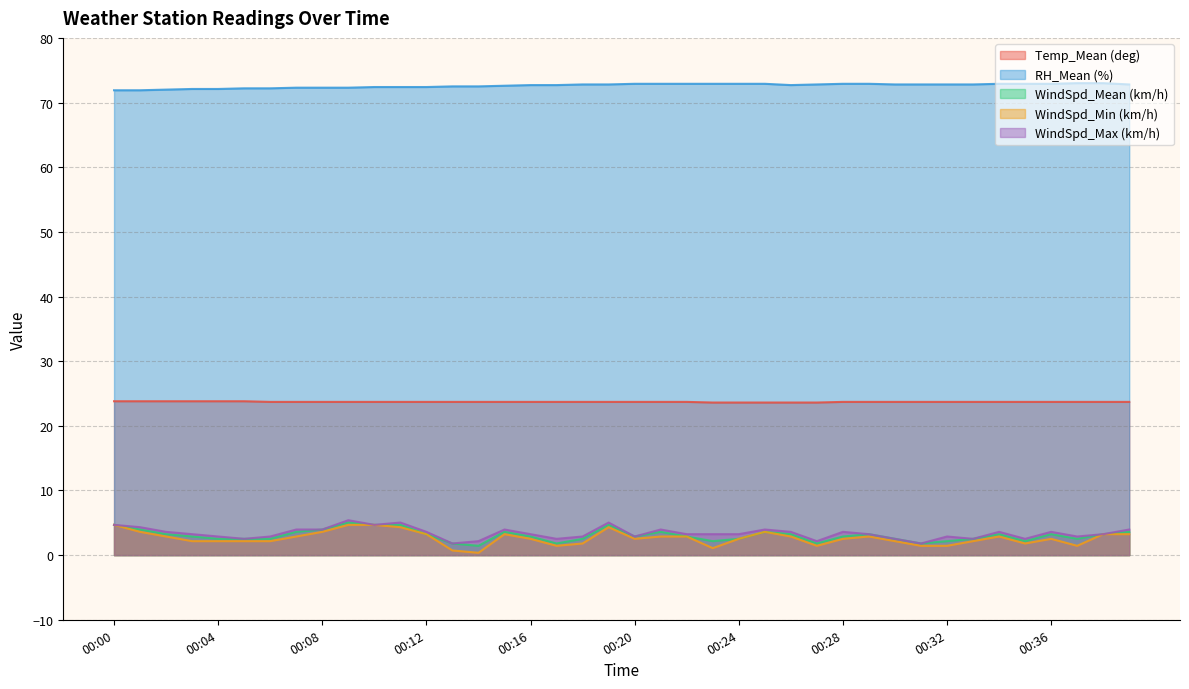

List the labels in order of WindSpd_Max (km/h) value, largest first.

00:09, 00:11, 00:19, 00:00, 00:10, 00:01, 00:07, 00:08, 00:15, 00:21, 00:25, 00:39, 00:02, 00:12, 00:26, 00:28, 00:34, 00:36, 00:03, 00:16, 00:22, 00:23, 00:24, 00:29, 00:38, 00:04, 00:06, 00:18, 00:20, 00:32, 00:37, 00:05, 00:17, 00:30, 00:33, 00:35, 00:14, 00:27, 00:13, 00:31